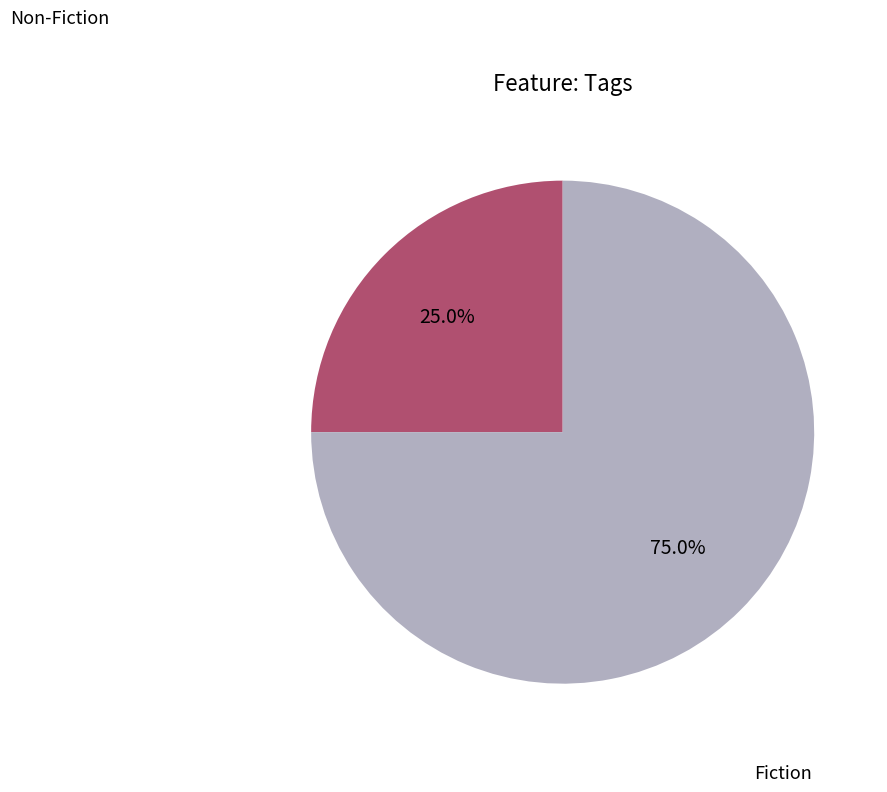

To the nearest percent, what is the difference between the largest and smallest slice percentages?

50%